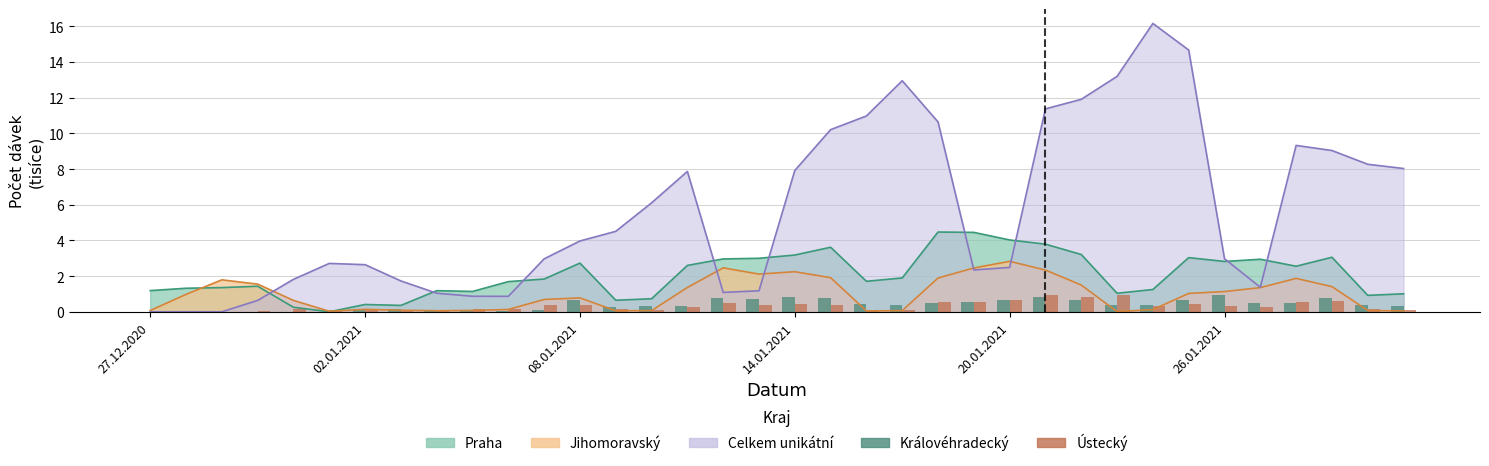

What is the value of the Ústecký bar at the 16th from the left?

0.2